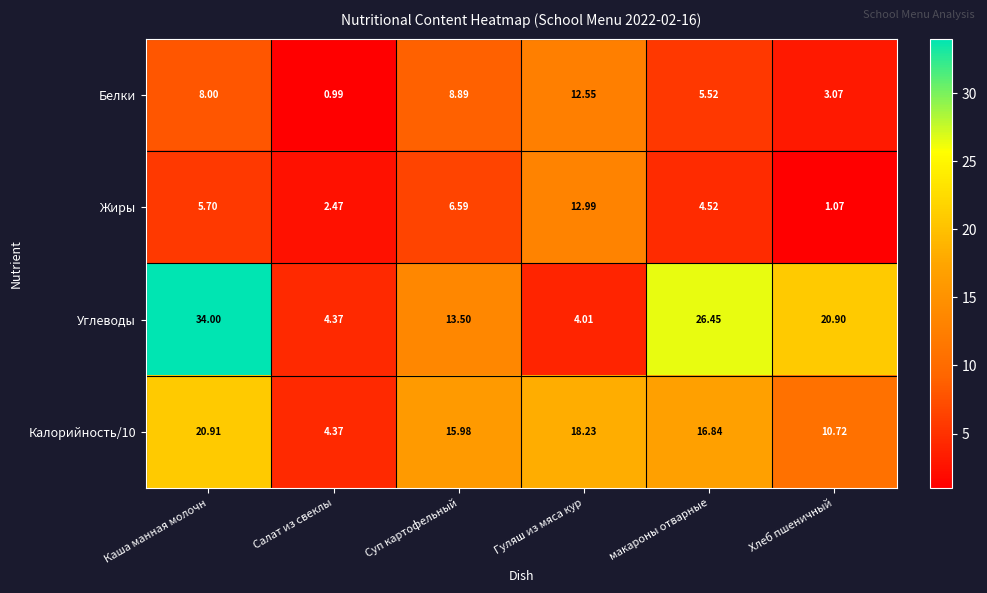

At which category does the chart reach its peak across all series?

Каша манная молочн